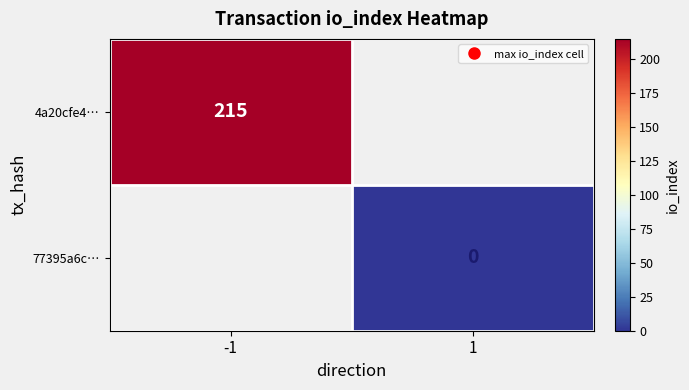

At which category does the chart reach its minimum across all series?

1